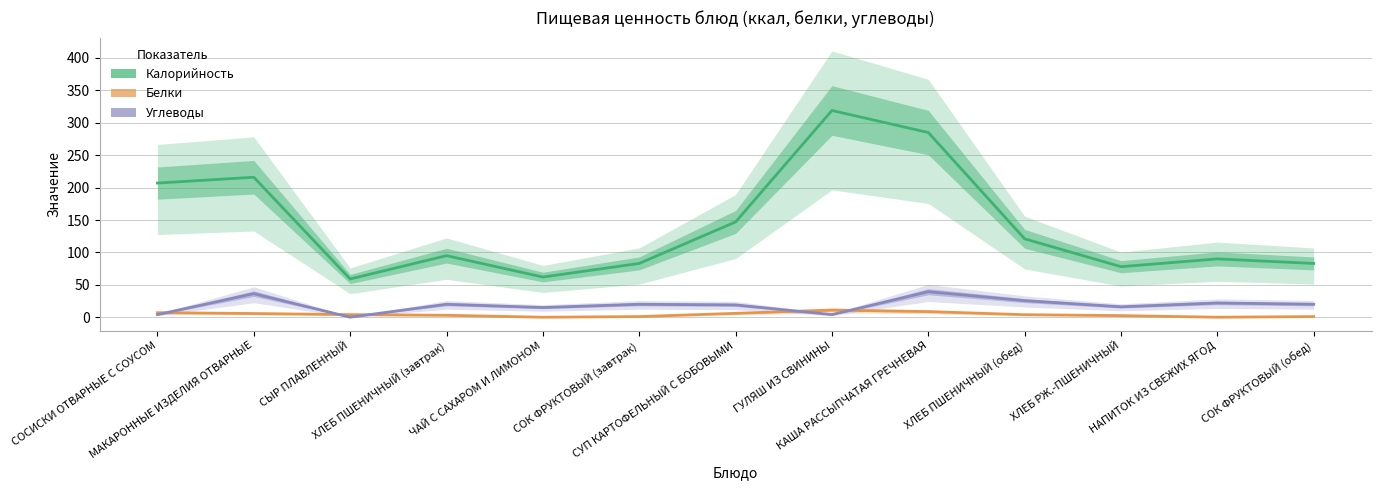

What is the approximate value of Углеводы at ХЛЕБ ПШЕНИЧНЫЙ (обед)?

25.6